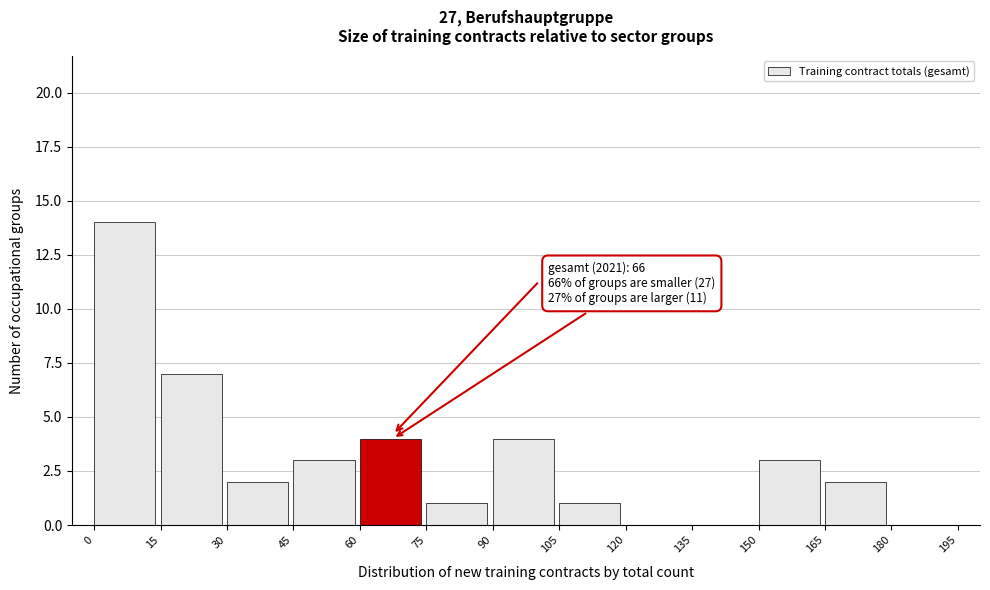

Which range on the x-axis has the tallest bar?

0 to 15